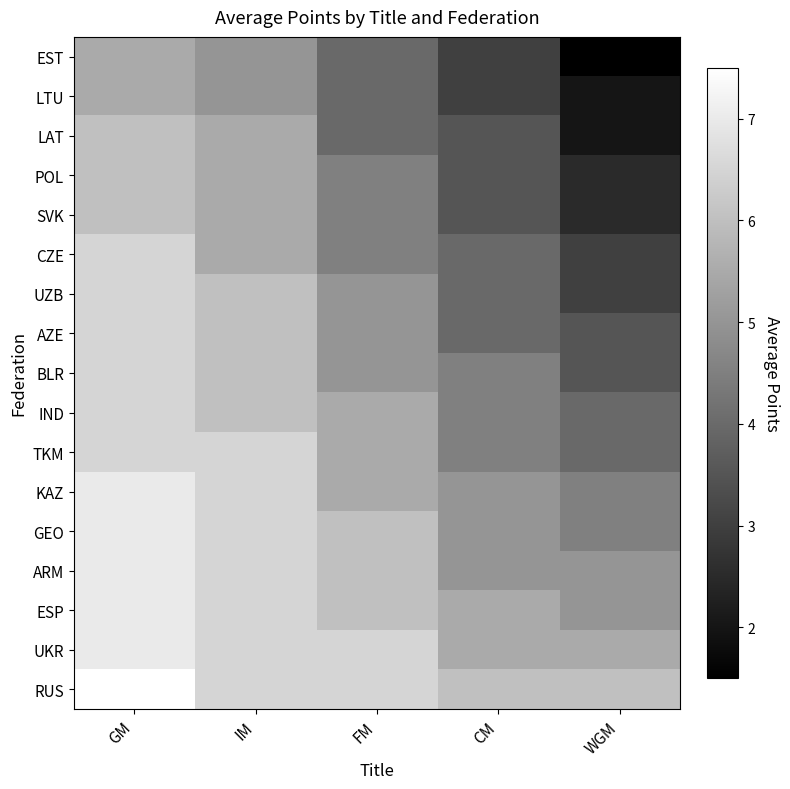

Reading left to right, transcribe all the data shown in this chart.

RUS: GM=7.5	IM=6.5	FM=6.5	CM=6.0	WGM=6.0
UKR: GM=7.0	IM=6.5	FM=6.5	CM=5.5	WGM=5.5
ESP: GM=7.0	IM=6.5	FM=6.0	CM=5.5	WGM=5.0
ARM: GM=7.0	IM=6.5	FM=6.0	CM=5.0	WGM=5.0
GEO: GM=7.0	IM=6.5	FM=6.0	CM=5.0	WGM=4.5
KAZ: GM=7.0	IM=6.5	FM=5.5	CM=5.0	WGM=4.5
TKM: GM=6.5	IM=6.5	FM=5.5	CM=4.5	WGM=4.0
IND: GM=6.5	IM=6.0	FM=5.5	CM=4.5	WGM=4.0
BLR: GM=6.5	IM=6.0	FM=5.0	CM=4.5	WGM=3.5
AZE: GM=6.5	IM=6.0	FM=5.0	CM=4.0	WGM=3.5
UZB: GM=6.5	IM=6.0	FM=5.0	CM=4.0	WGM=3.0
CZE: GM=6.5	IM=5.5	FM=4.5	CM=4.0	WGM=3.0
SVK: GM=6.0	IM=5.5	FM=4.5	CM=3.5	WGM=2.5
POL: GM=6.0	IM=5.5	FM=4.5	CM=3.5	WGM=2.5
LAT: GM=6.0	IM=5.5	FM=4.0	CM=3.5	WGM=2.0
LTU: GM=5.5	IM=5.0	FM=4.0	CM=3.0	WGM=2.0
EST: GM=5.5	IM=5.0	FM=4.0	CM=3.0	WGM=1.5